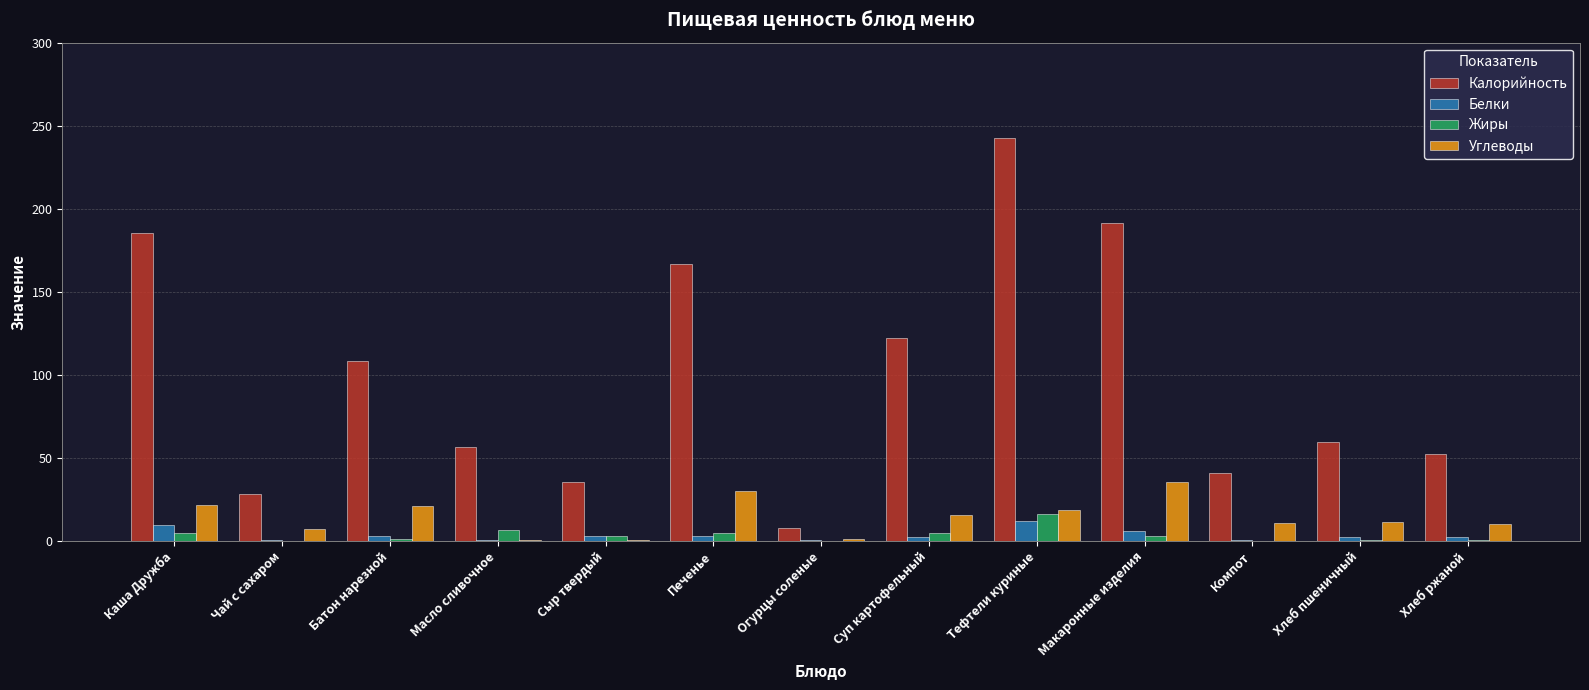

Which series has the largest total across all categories?

Калорийность